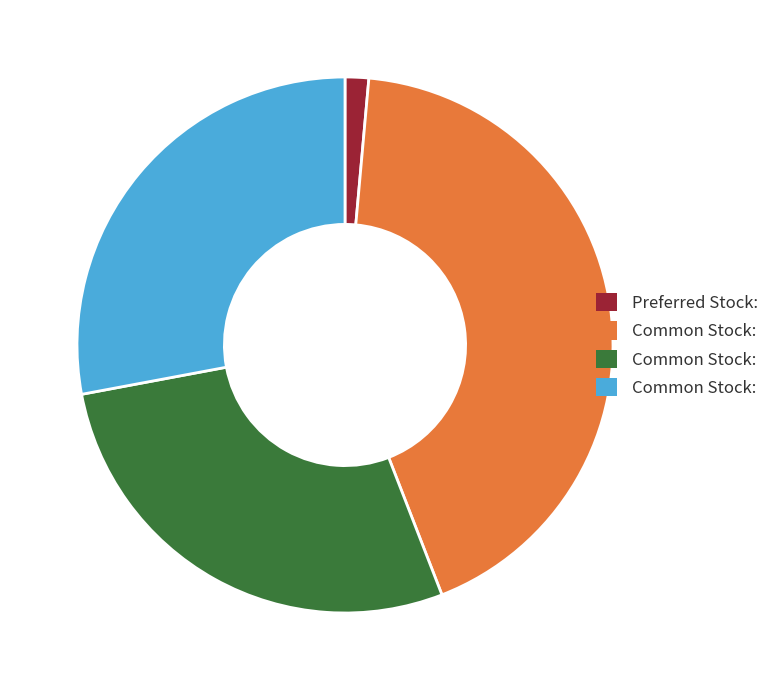

Is there a majority slice in this chart?

No